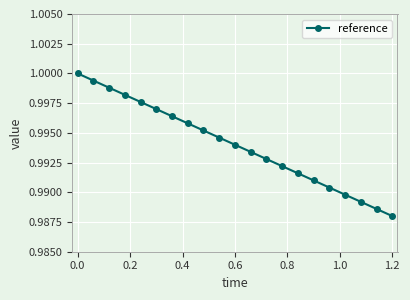

True or false: the data has more than 1 interior local peaks.

False